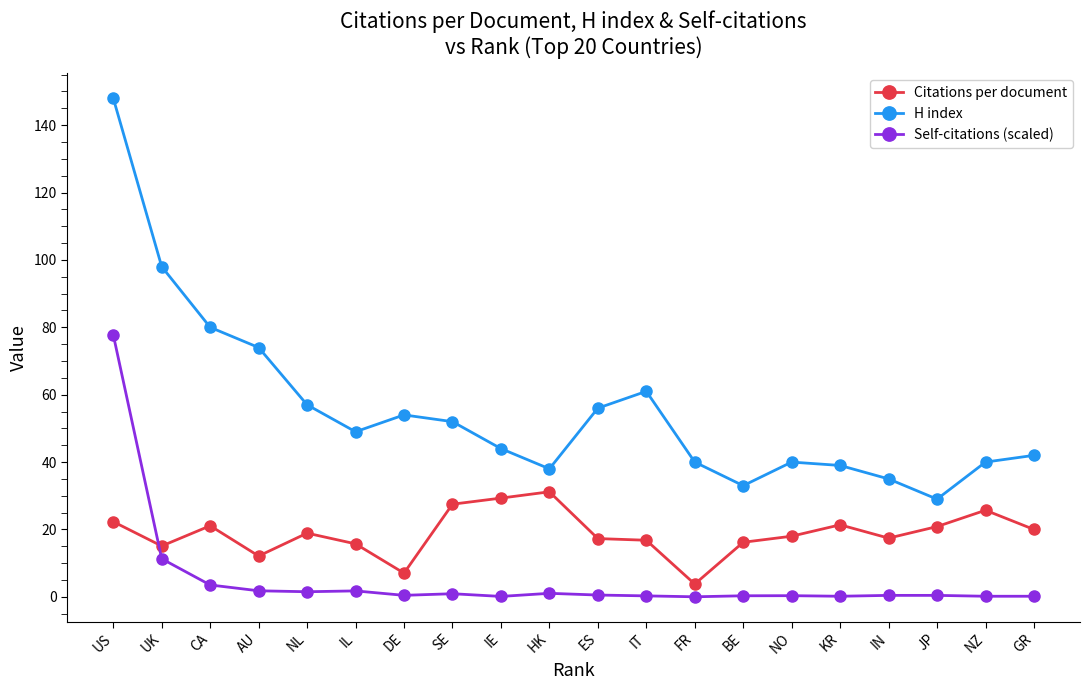

Which series has the largest range (max minus min)?

H index